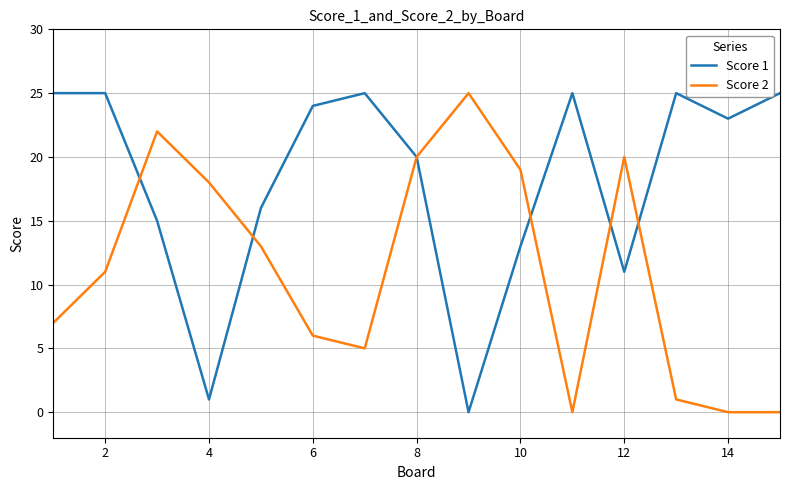

What is the greatest value displayed?

25